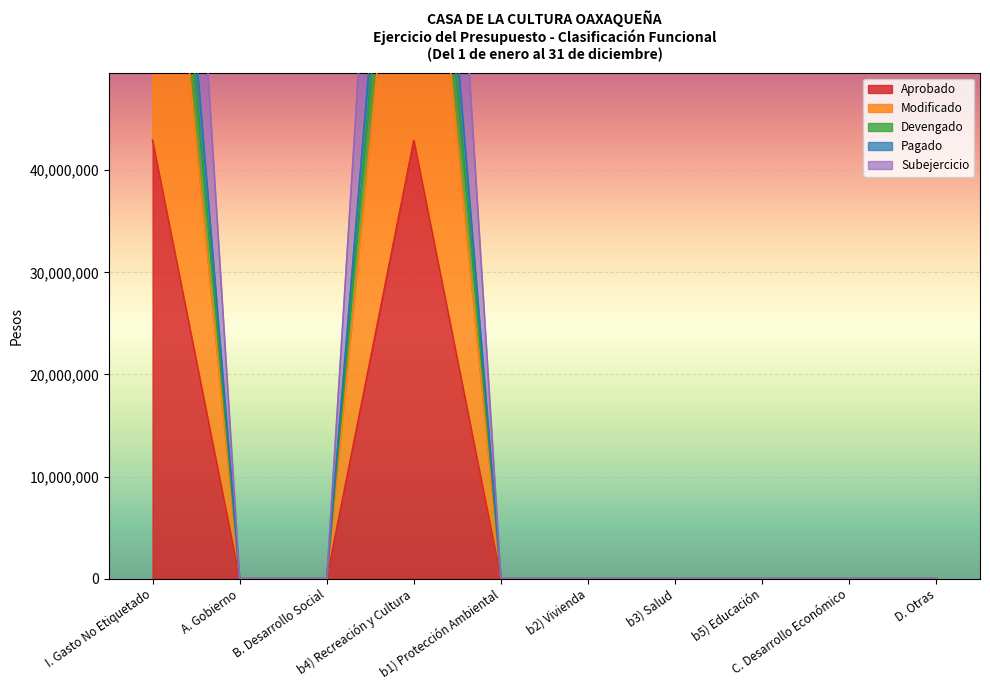

What is the label of the 3rd point from the right?

b5) Educación